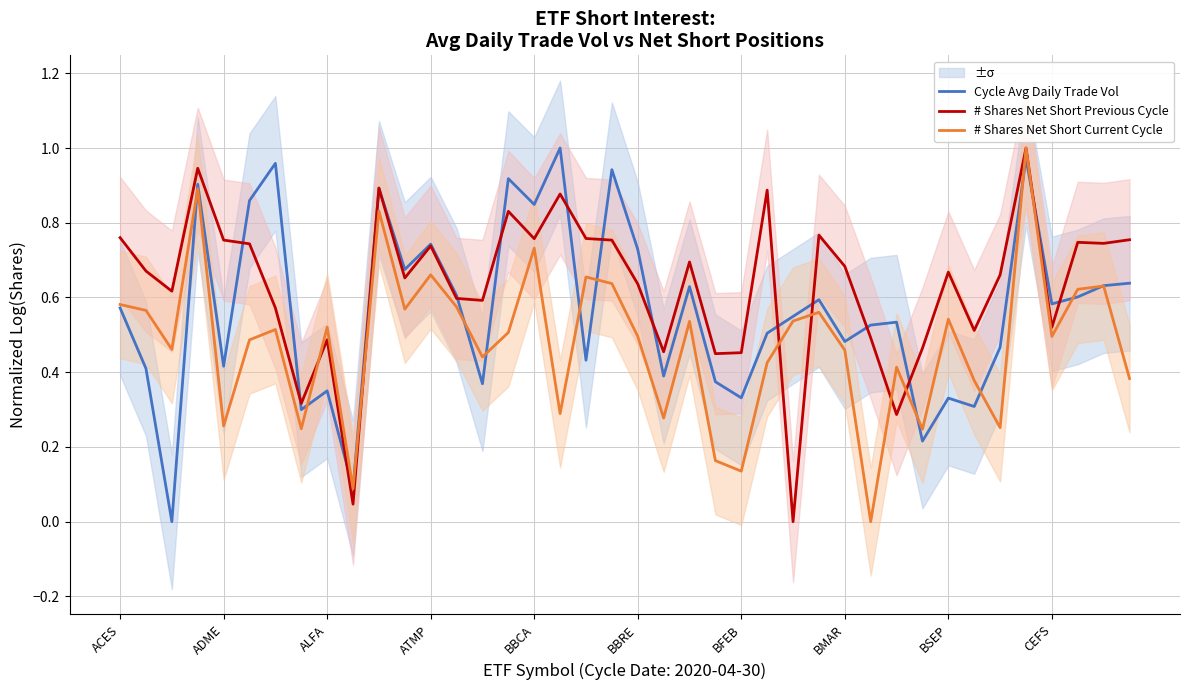

The value of Cycle Avg Daily Trade Vol at ALFA is 0.1. True or false?

False